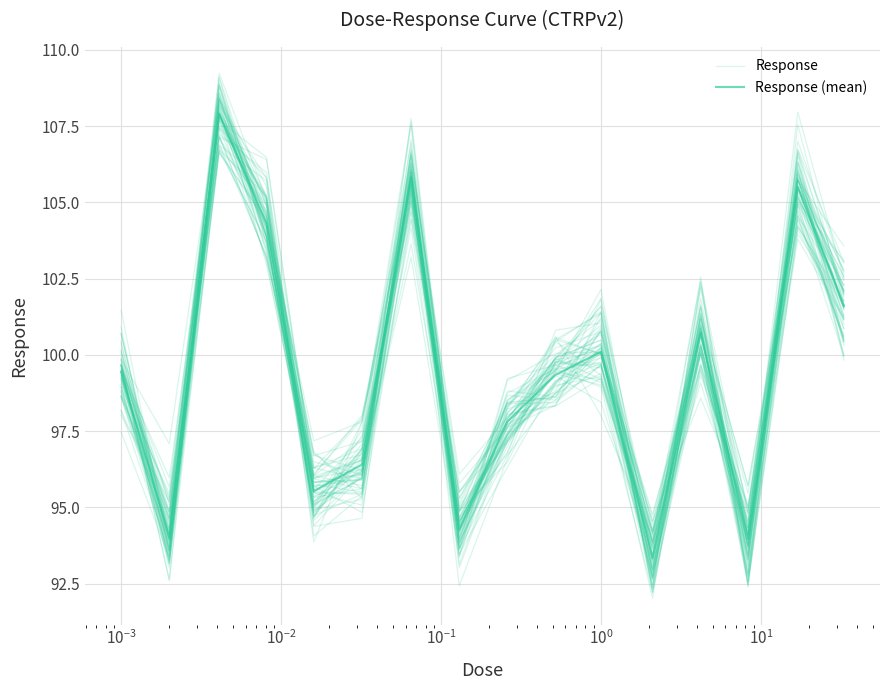

In Response (mean), how many points are higher than both neighbors (excluding endpoints)?

5